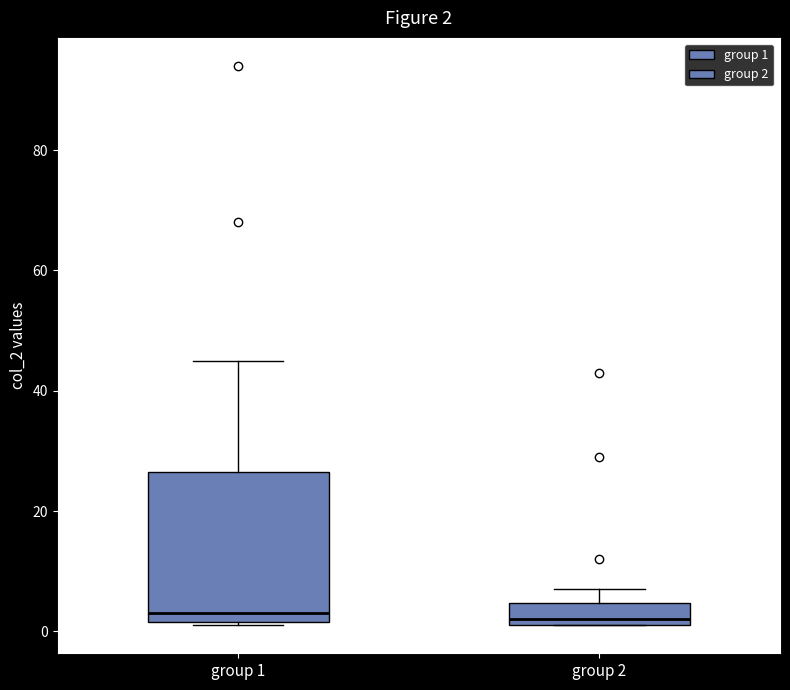

Which box is the tallest, from its lower edge to its upper edge?

group 1